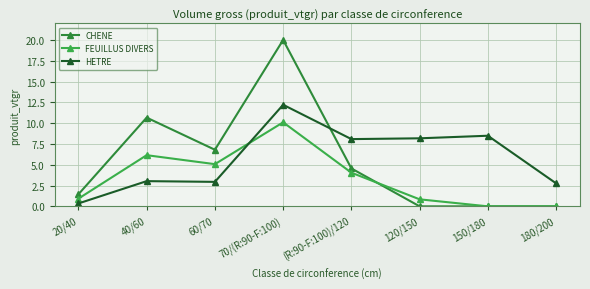

What is the difference between the maximum and second lowest values in the HETRE series?

9.5